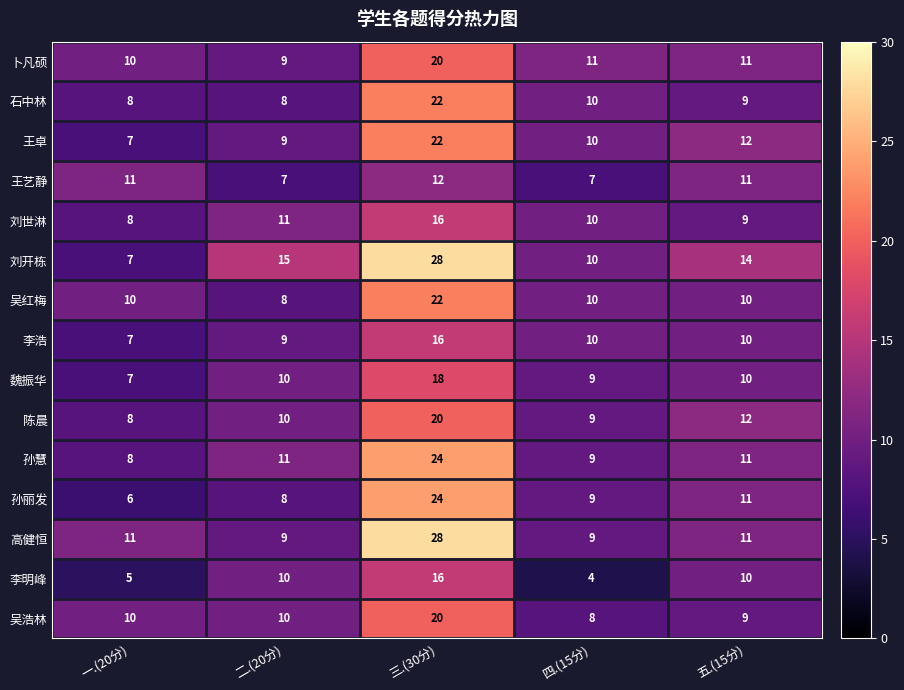

What is the average value of the 吴红梅 series?

12